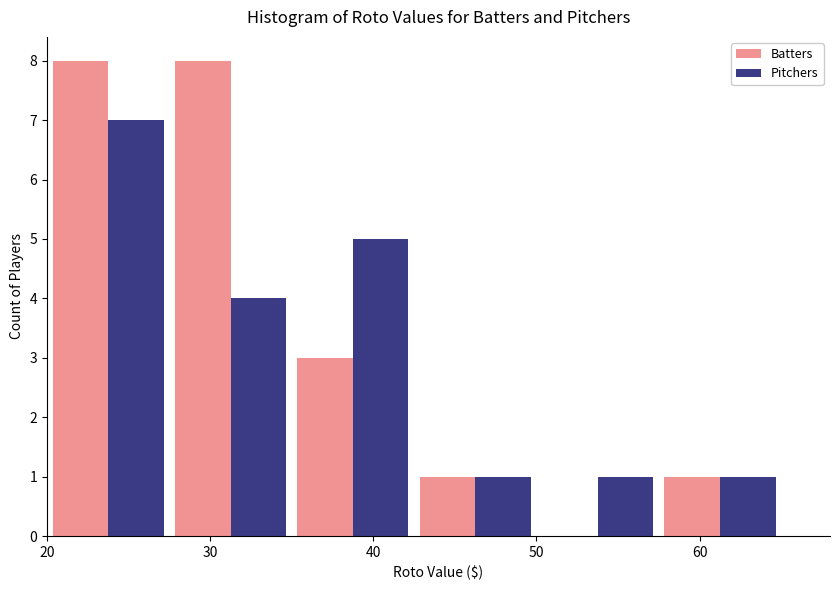

Reading left to right, list every range on the x-axis with the height of the bar of each series over it. Neither the bar edges nor the heights are printed on the chart, so give them approximately, as read against the axes.

20.0 to 27.5: Batters=8	Pitchers=7
27.5 to 35.0: Batters=8	Pitchers=4
35.0 to 42.5: Batters=3	Pitchers=5
42.5 to 50.0: Batters=1	Pitchers=1
50.0 to 57.5: Batters=0	Pitchers=1
57.5 to 65.0: Batters=1	Pitchers=1